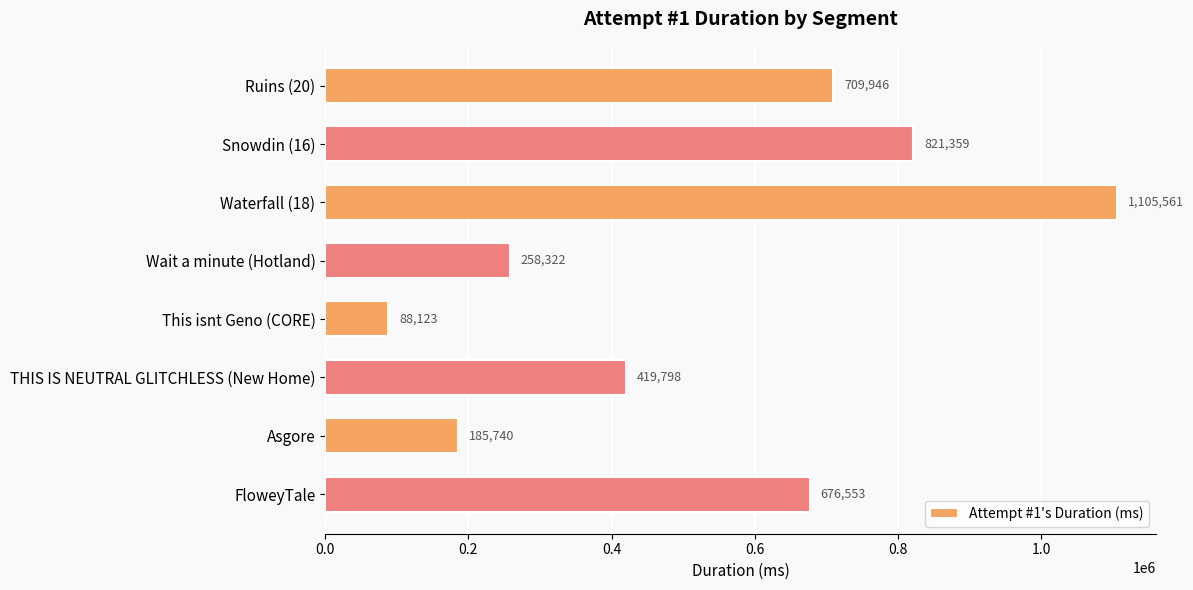

The chart shows a value of 709946 at Ruins (20). True or false?

True